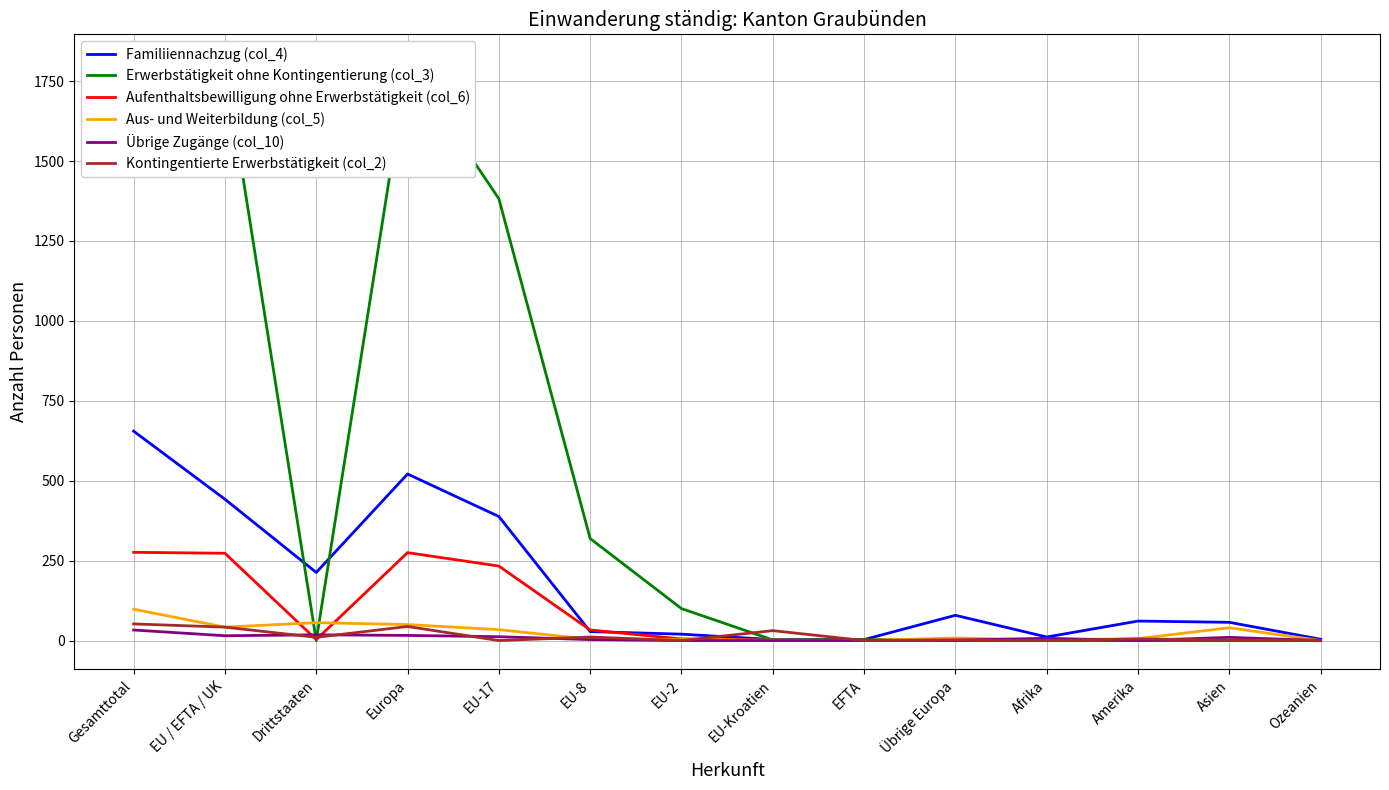

What is the spread (max minus min) of values at EU-8?

316